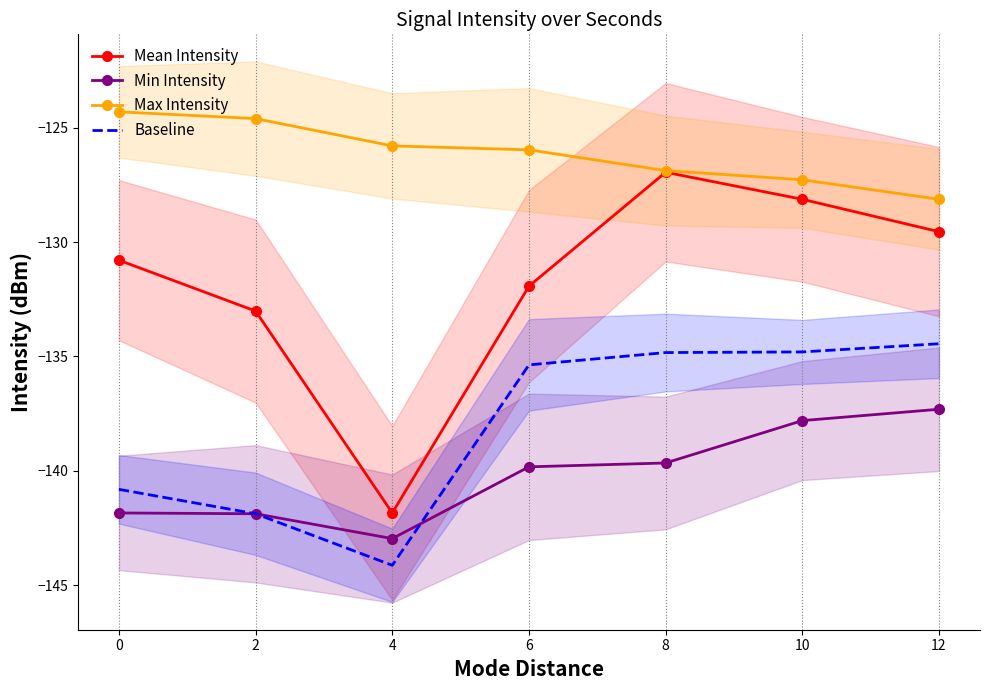

Between 4 and 12, which is larger?

12